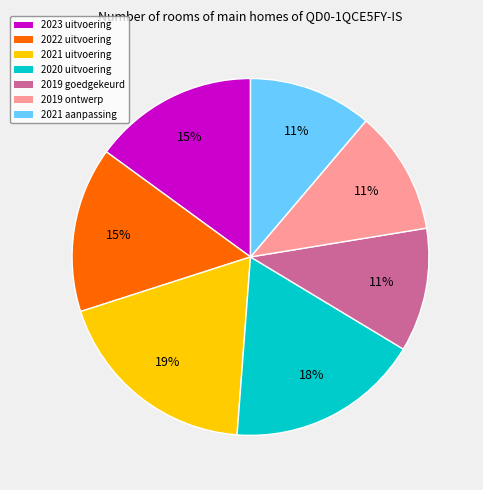

To the nearest percent, what is the average slice percentage?

14%